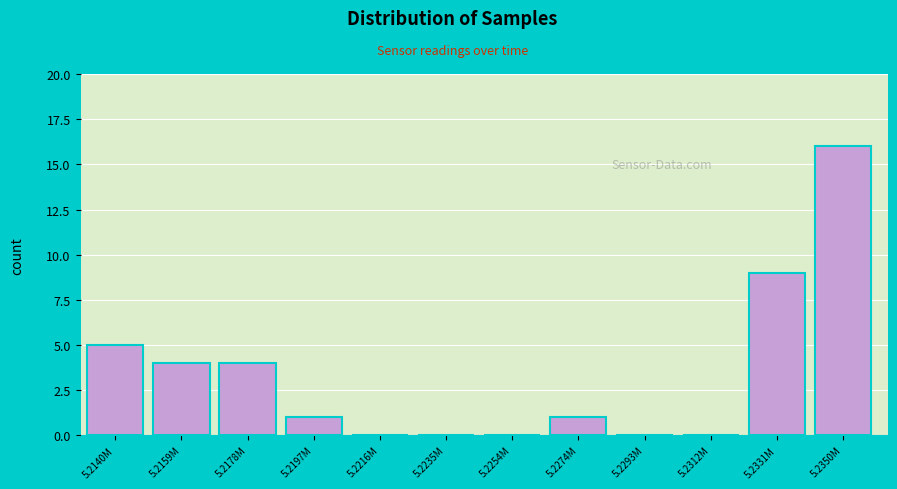

Reading left to right, list all the values displayed in this chart.

5.2140M=5	5.2159M=4	5.2178M=4	5.2197M=1	5.2216M=0	5.2235M=0	5.2254M=0	5.2274M=1	5.2293M=0	5.2312M=0	5.2331M=9	5.2350M=16